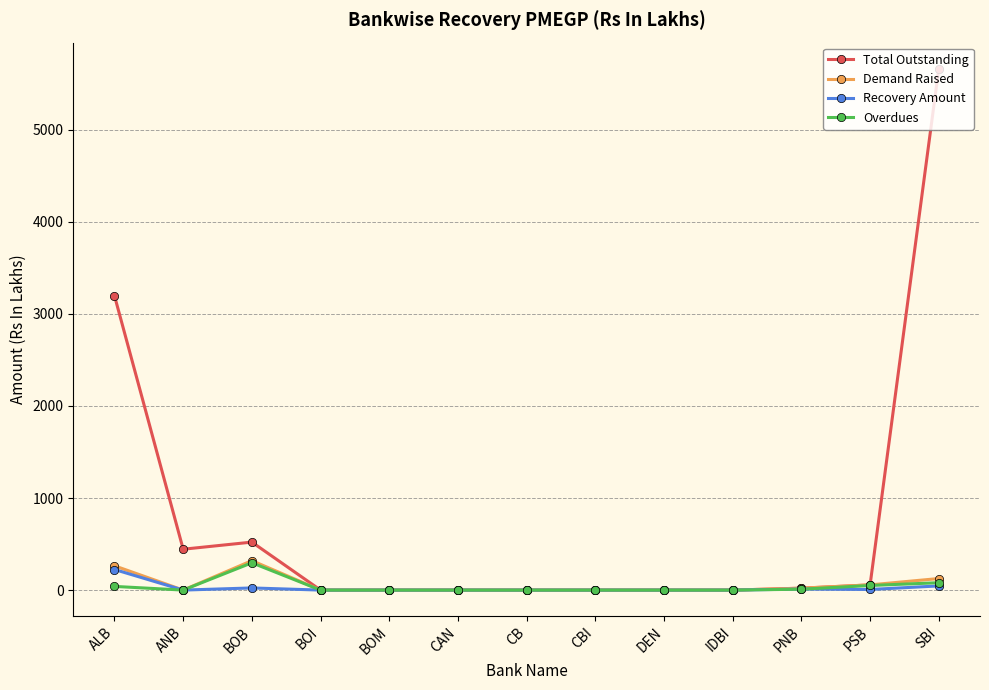

Read the Total Outstanding value at PNB.

20.9